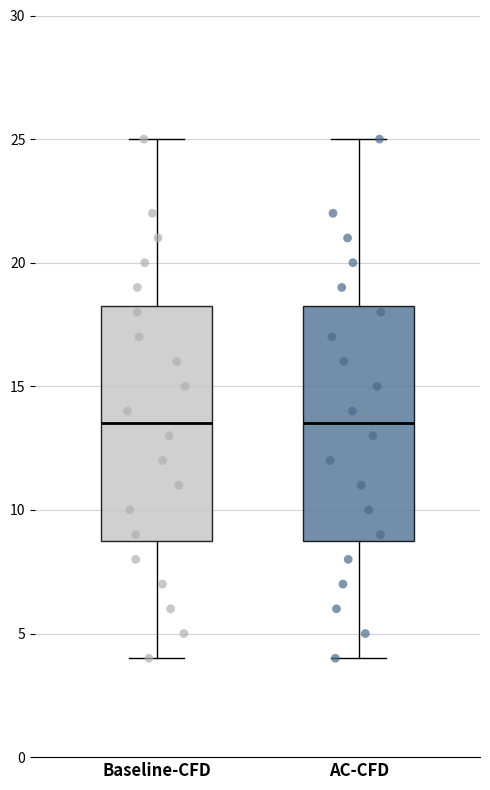

Where does the upper whisker of the box for AC-CFD end on the y-axis? The values are not printed on the chart, so give them approximately, as read against the axis.

25.0